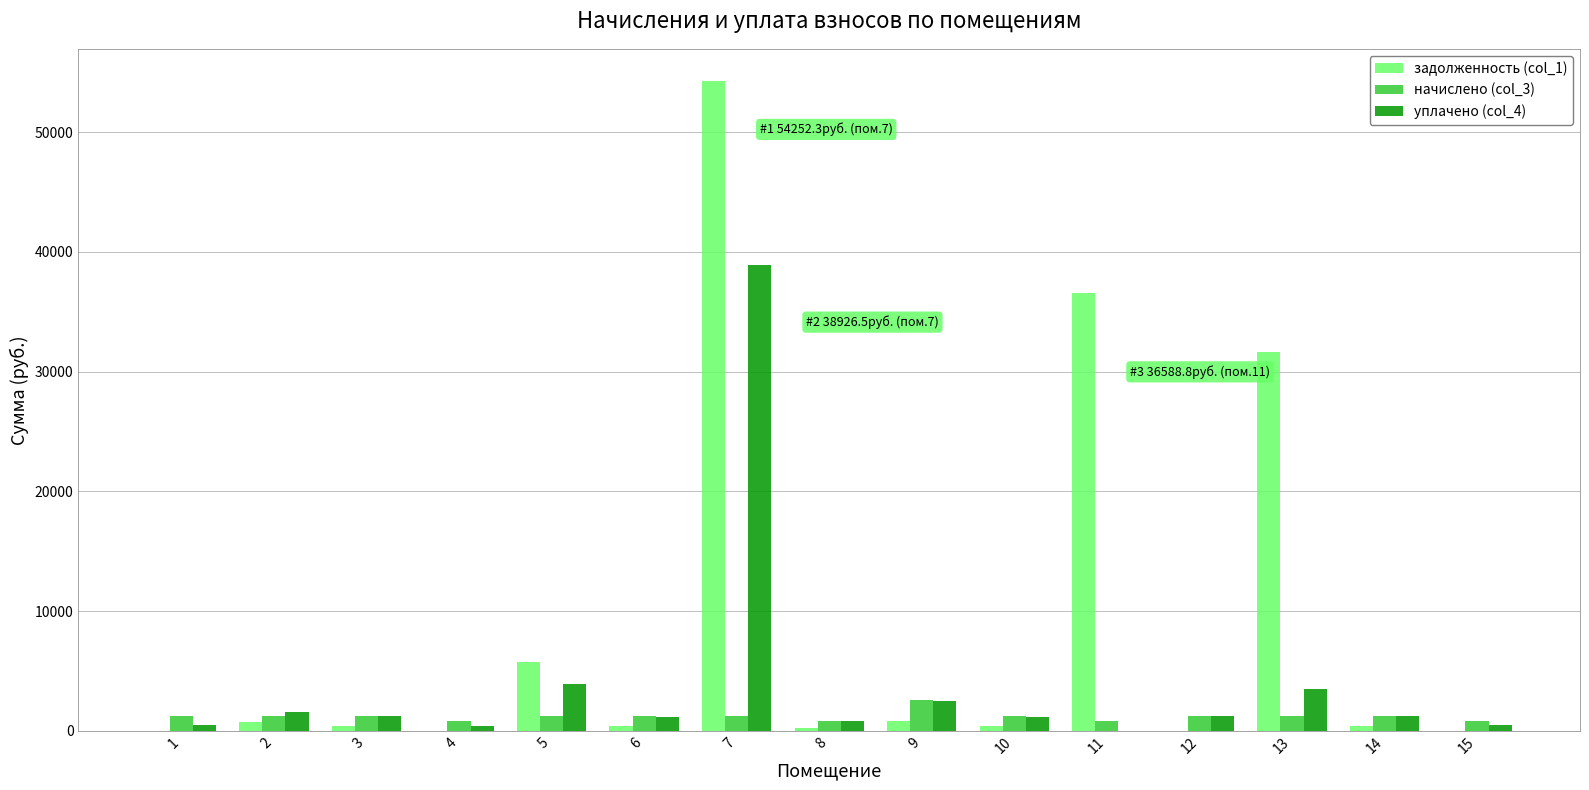

Is it true that уплачено (col_4) equals 1473.2 at 5?

False